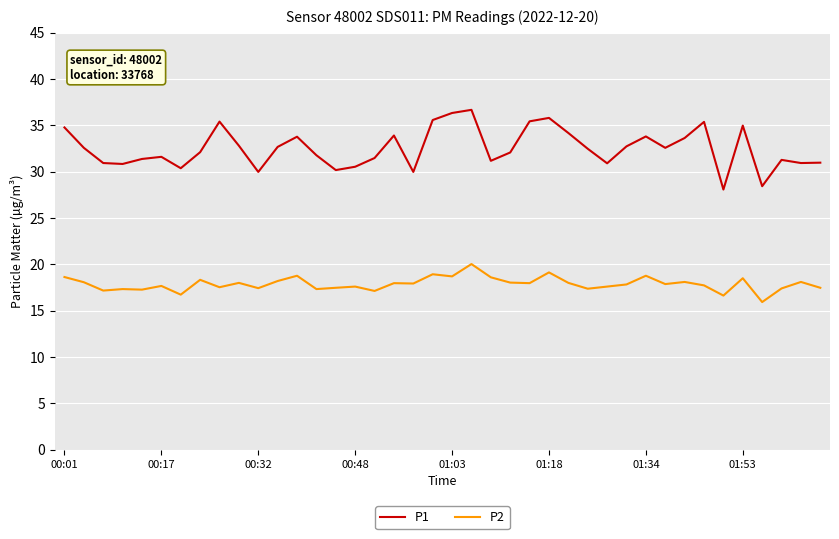

Rank the series by their maximum value, from lowest to highest.

P2, P1